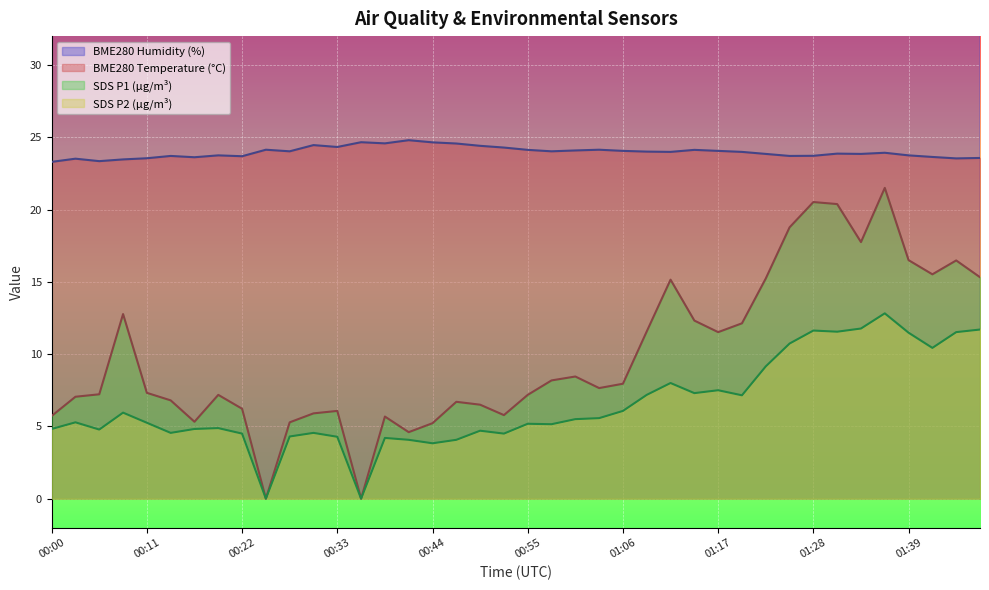

The SDS_P2 series shows 12.8 at 01:37. True or false?

True